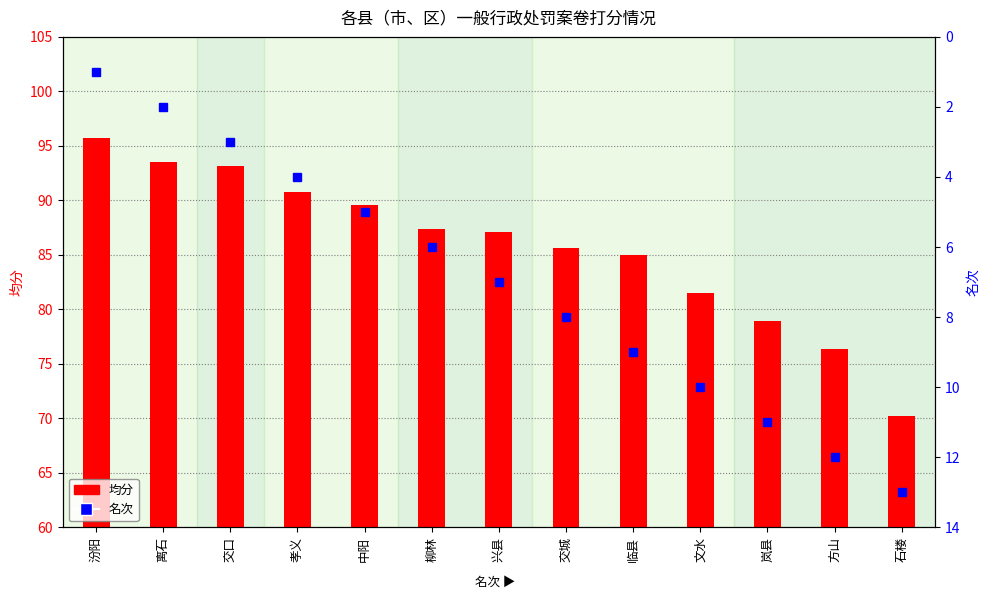

What is the sum of all 名次 values?

91.0